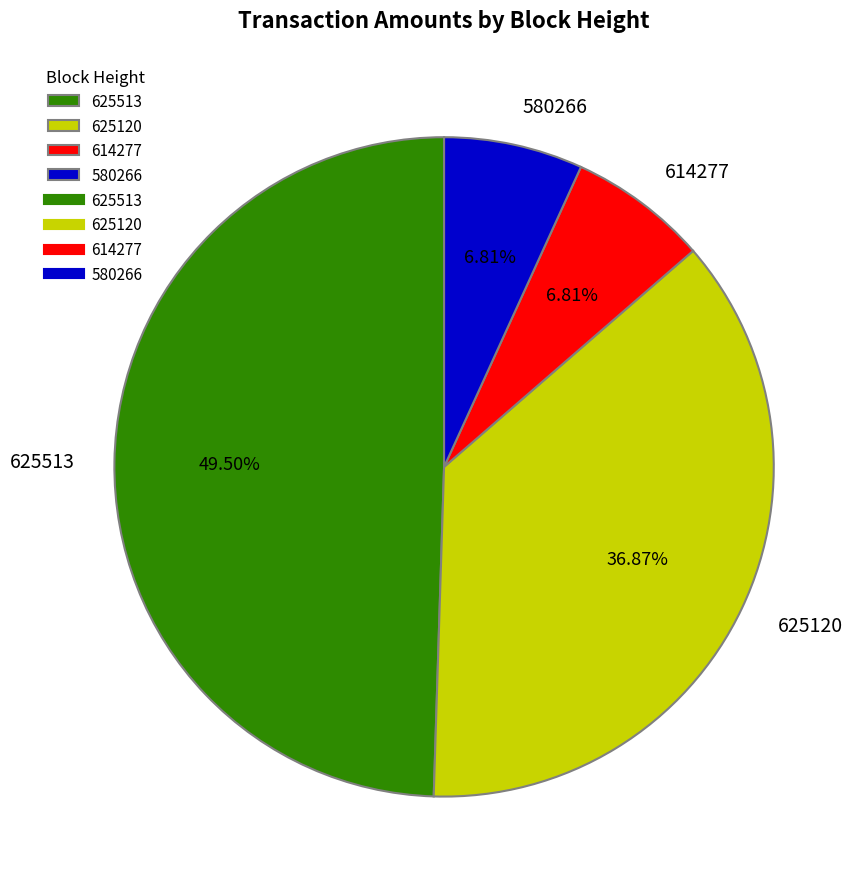

Do 580266 and 625513 together represent more than half of the pie?

Yes